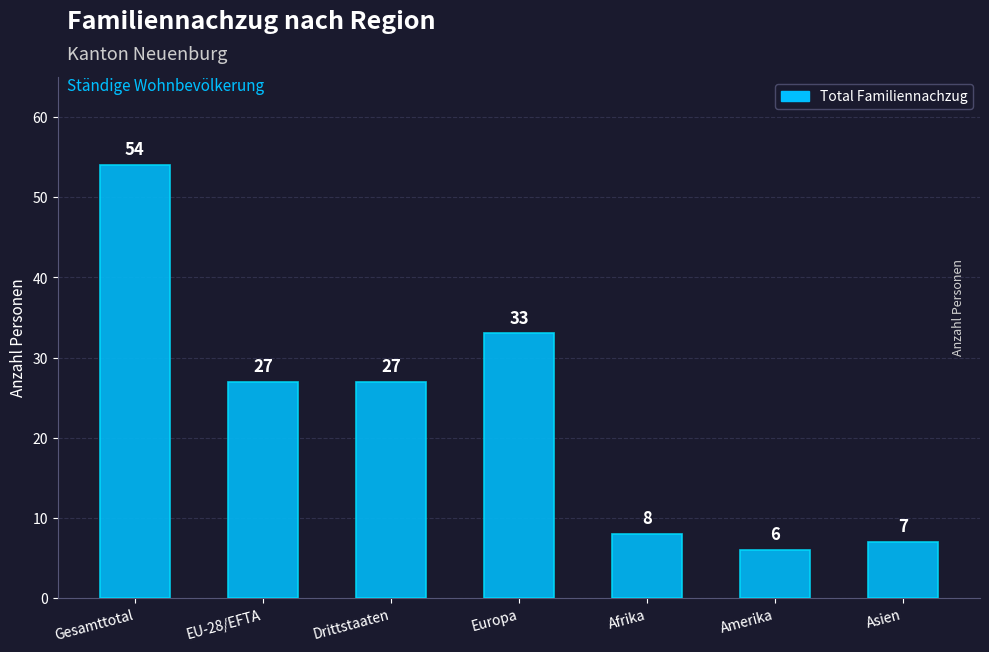

Which category has the lowest value across all series?

Amerika